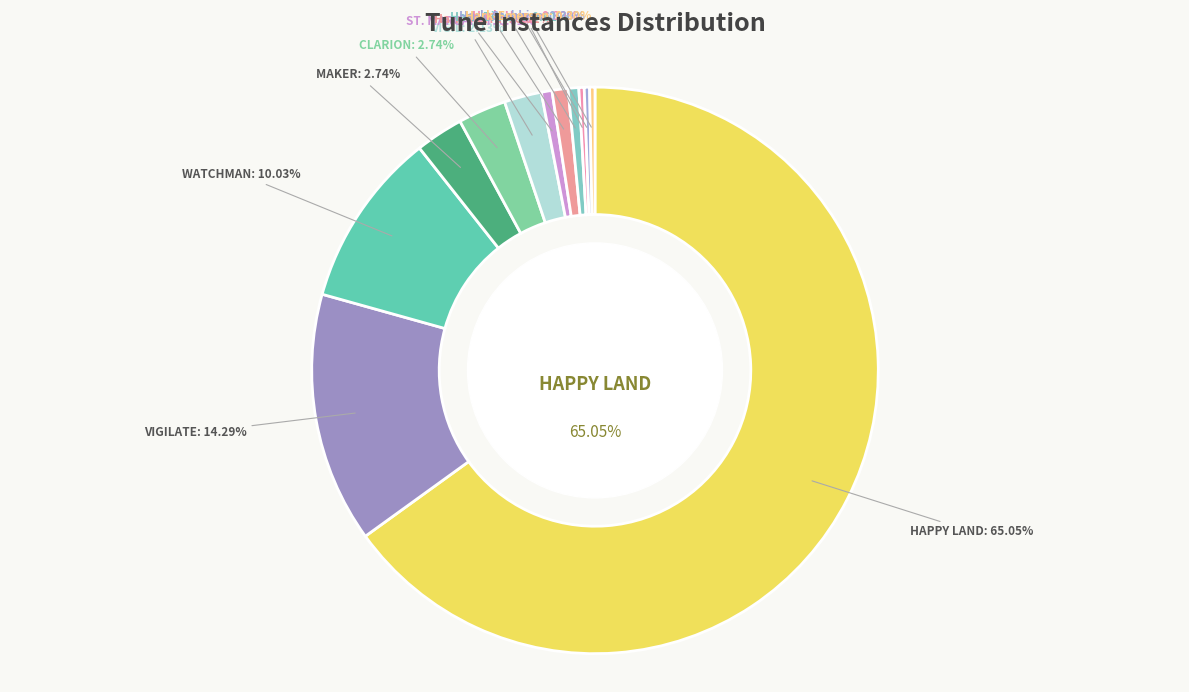

Is HAPPY LAND the majority of the pie?

Yes